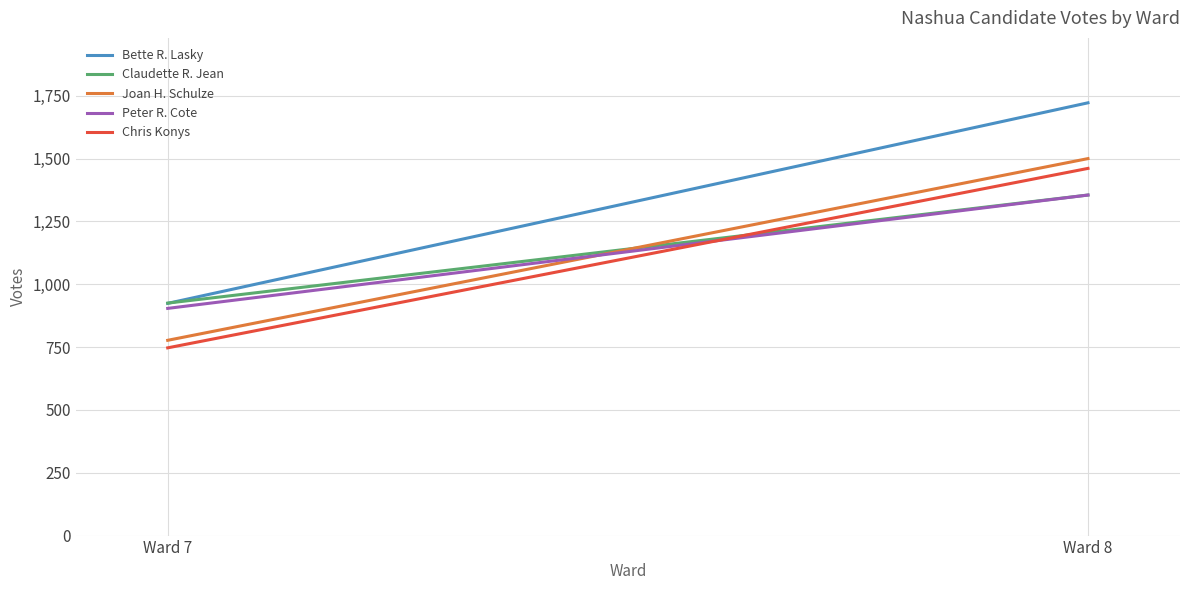

Reading right to left, extract all data points from this chart.

Bette R. Lasky: Ward 8=1722	Ward 7=924
Claudette R. Jean: Ward 8=1355	Ward 7=925
Joan H. Schulze: Ward 8=1500	Ward 7=777
Peter R. Cote: Ward 8=1355	Ward 7=904
Chris Konys: Ward 8=1461	Ward 7=747